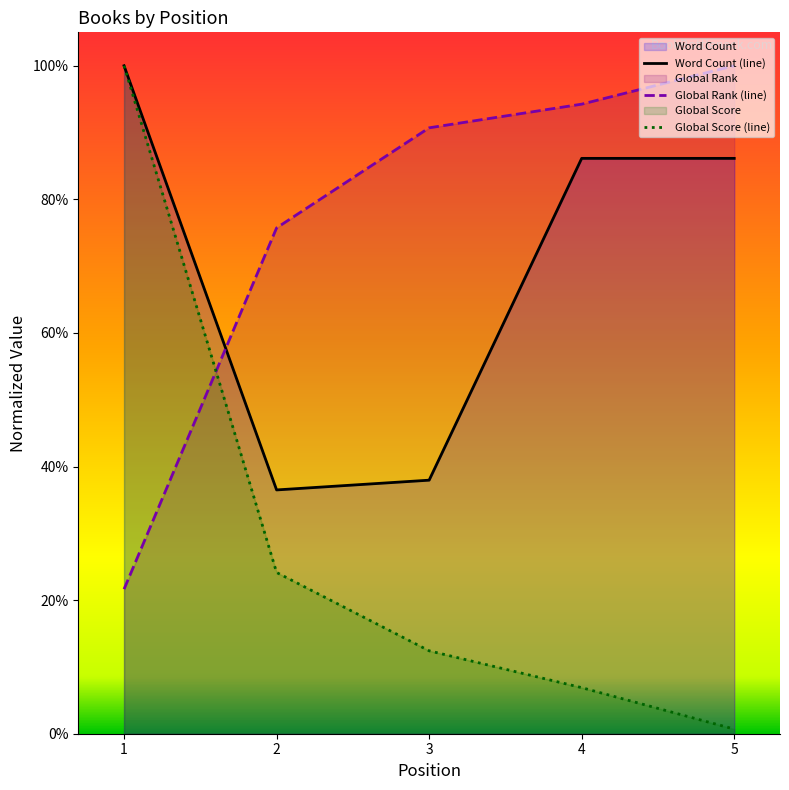

Which category has the lowest value in the Global Rank series?

1